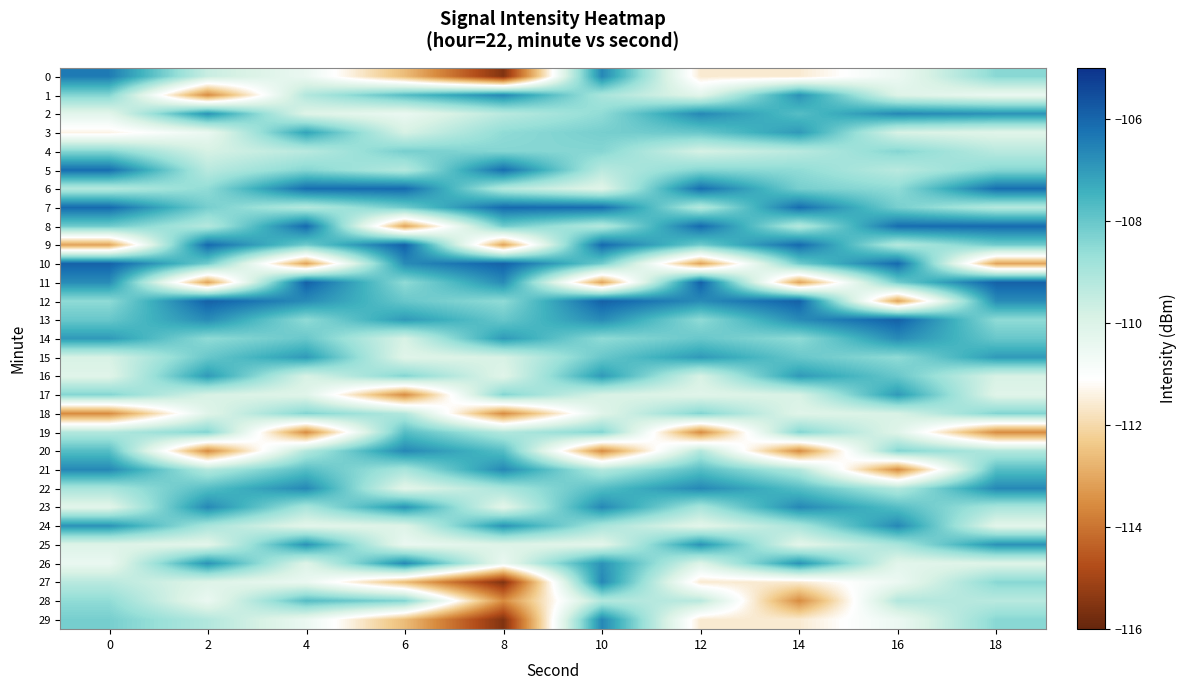

Rank the series at 0 from highest to lowest value.

10, 7, 5, 0, 21, 11, 24, 14, 20, 13, 8, 29, 1, 17, 4, 12, 28, 22, 19, 6, 27, 15, 25, 16, 2, 23, 26, 3, 9, 18